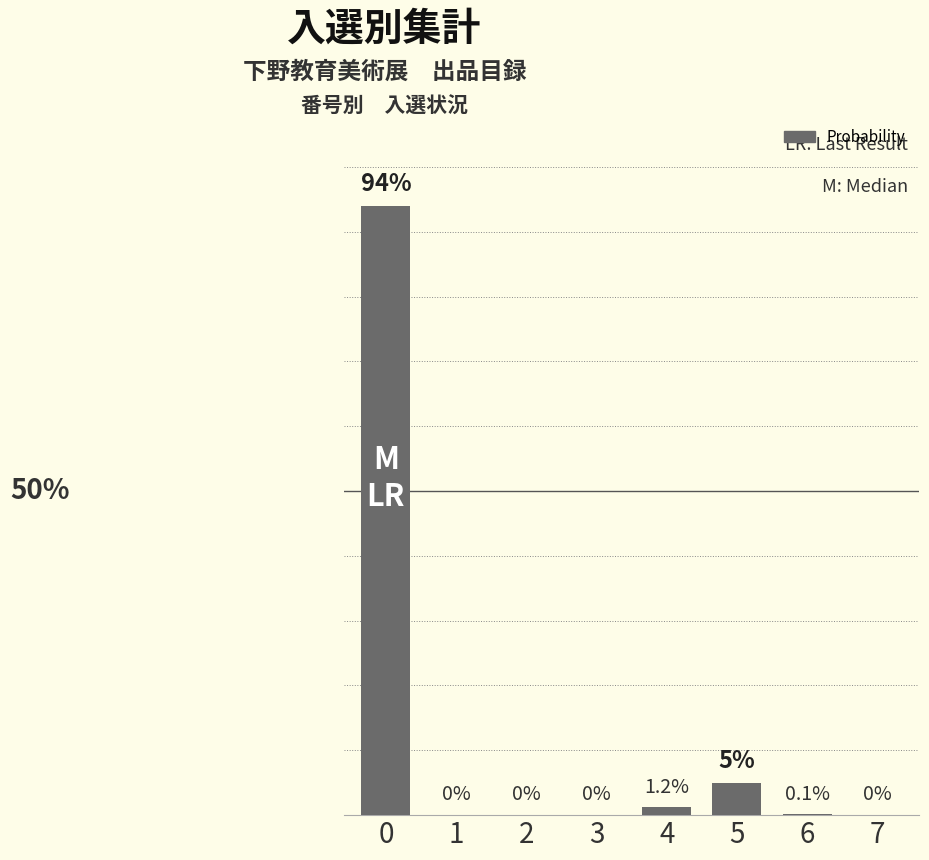

Are the bars horizontal?

No